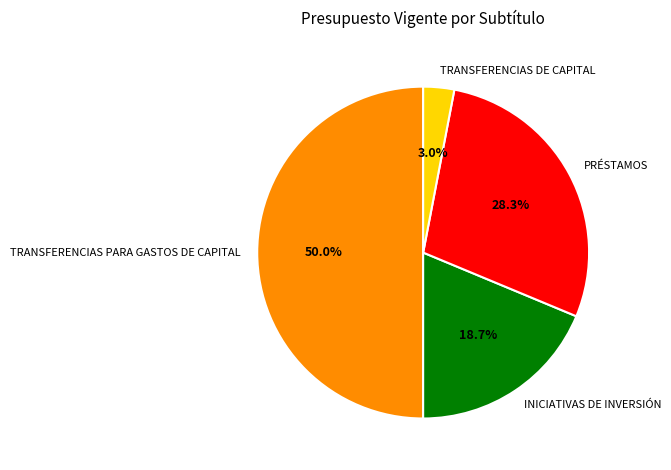

True or false: PRÉSTAMOS accounts for 28% of the total.

True